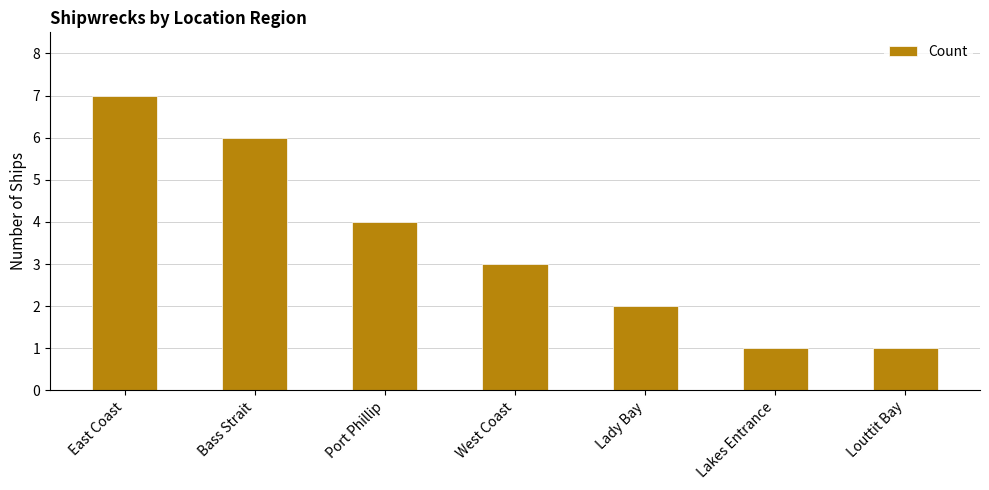

Are the bars grouped side by side (vs. stacked)?

No